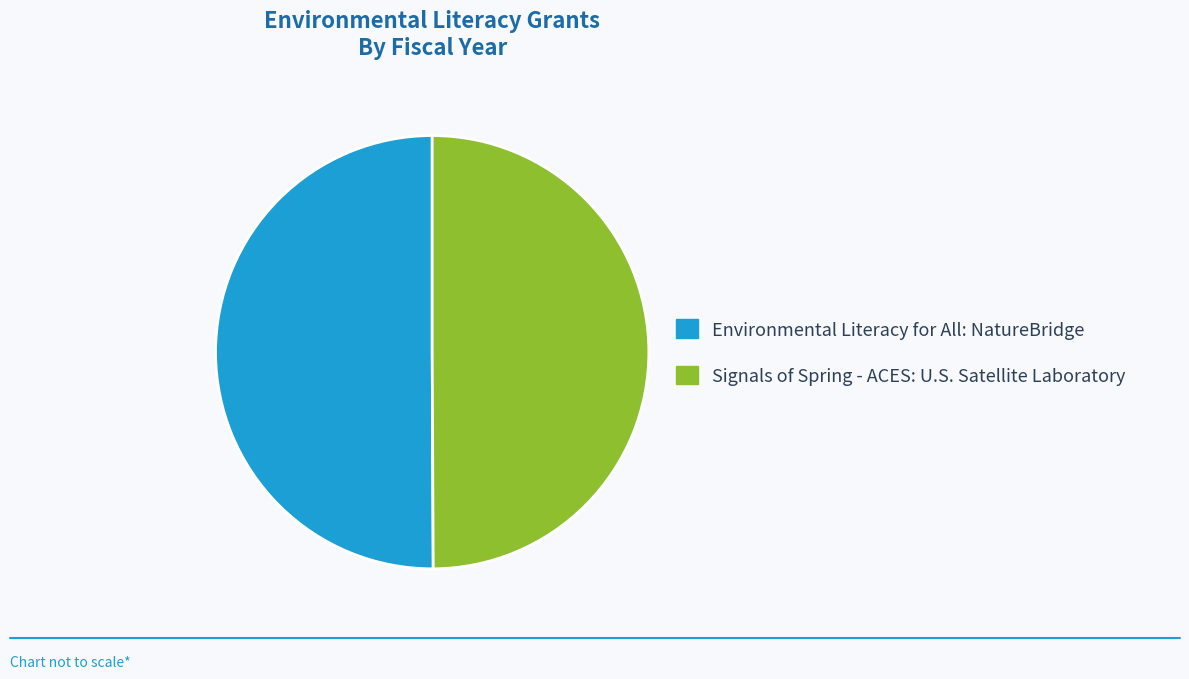

What is the ratio of the value at Environmental Literacy for All: NatureBridge to the value at Signals of Spring - ACES: U.S. Satellite Laboratory?

1.0